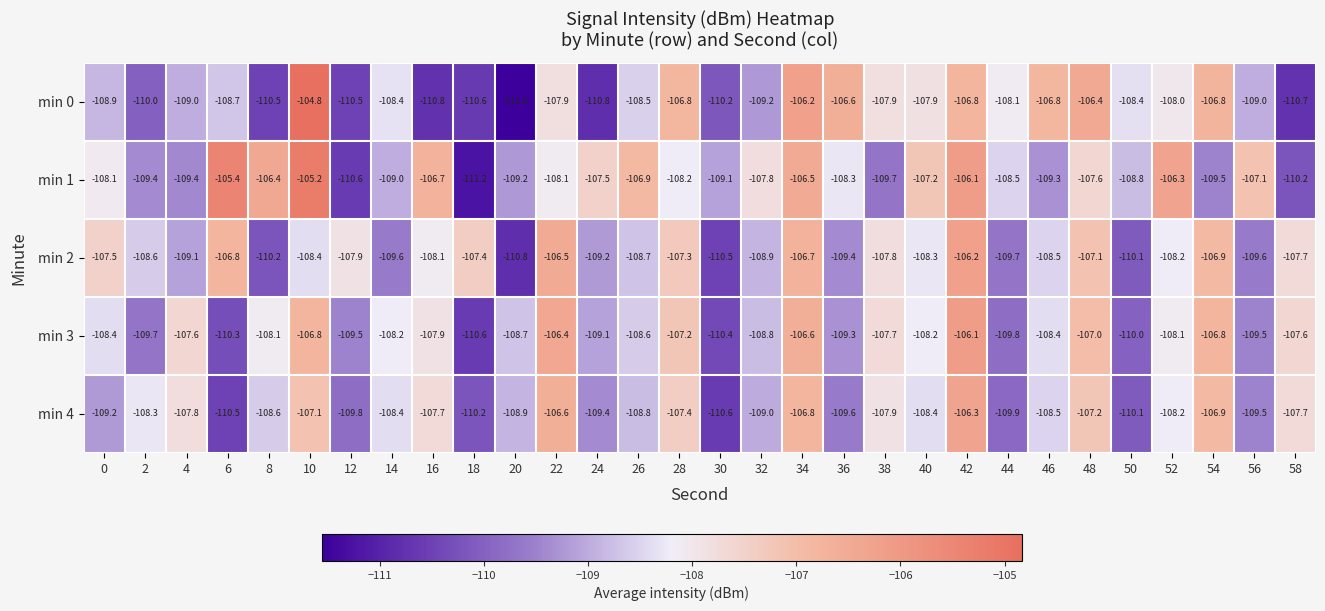

Which series has the largest total across all categories?

min 1